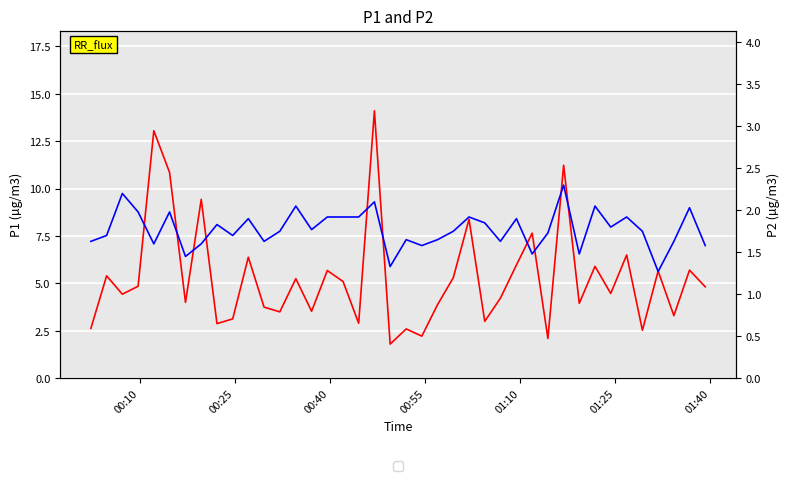

The value of P2 at 00:25 is 2.5. True or false?

False